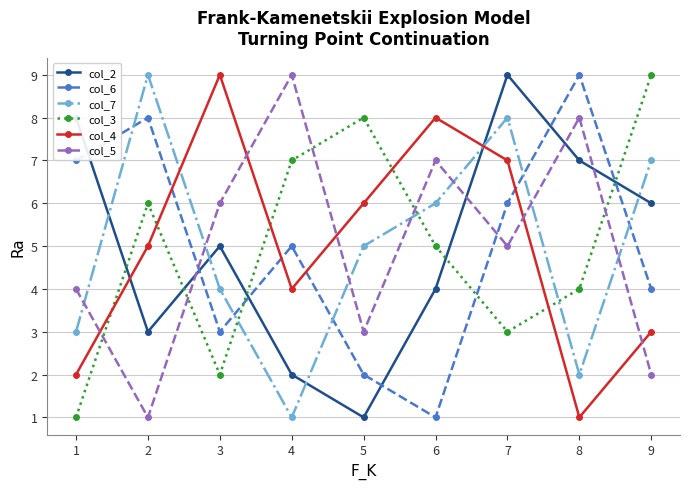

Between which two adjacent categories do col_3 and col_5 first intersect?

1 and 2